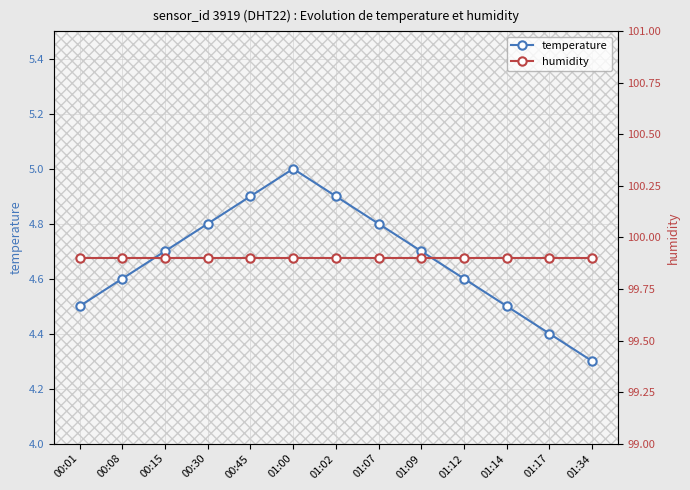

The value of temperature at 01:12 is 4.6. True or false?

True